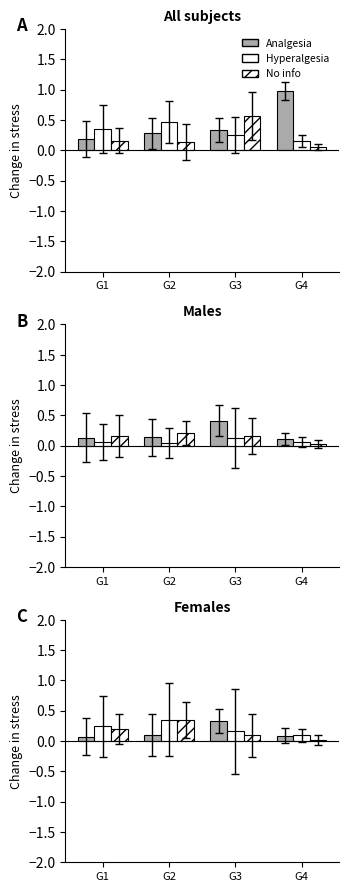

What value does the Analgesia series have at G4?

0.1